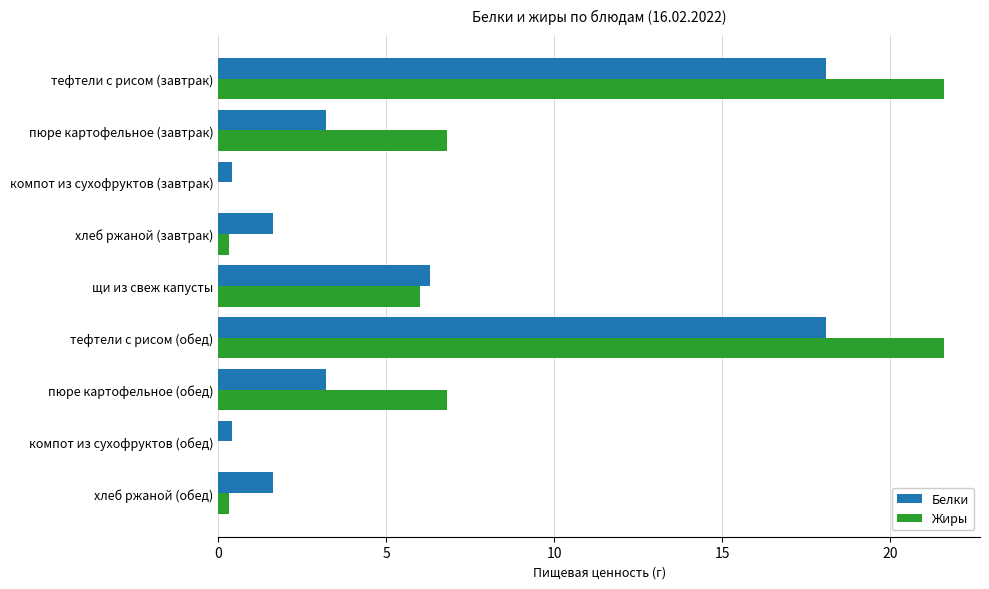

Where is Белки nearest to the value 9?

щи из свеж капусты